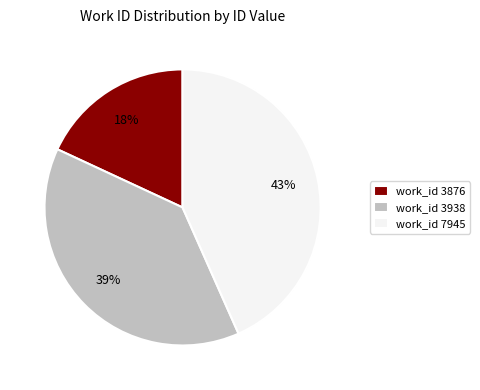

Which category has the smallest portion of the pie?

work_id 3876